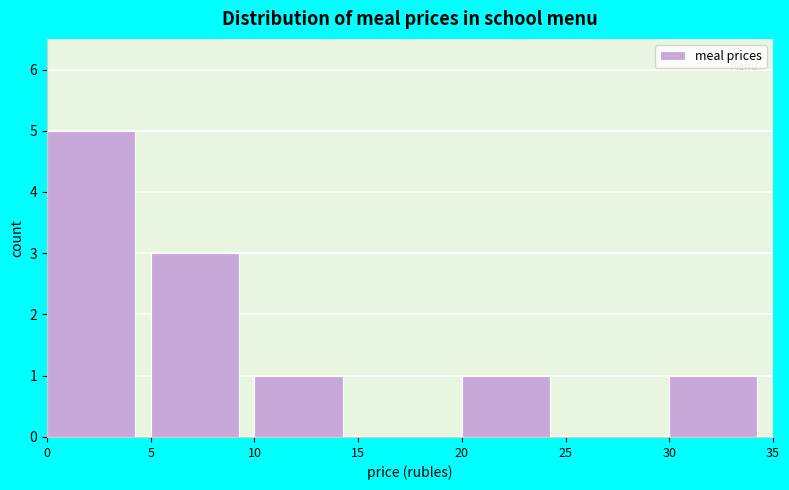

Over which range of the x-axis is the bar tallest?

0 to 5